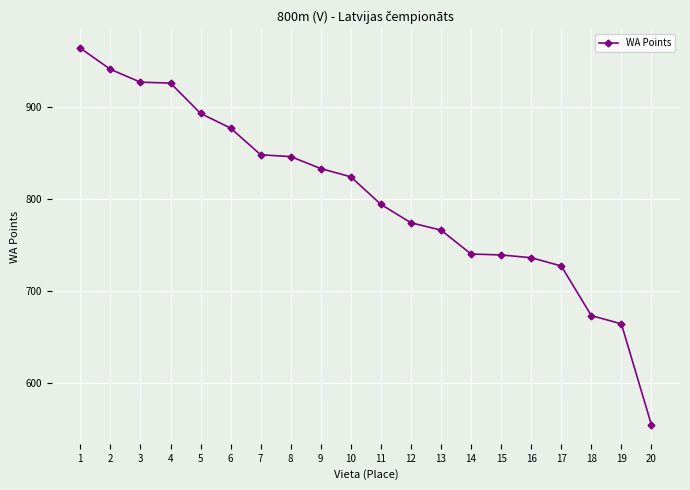

At which label does the data first exceed 824?

1